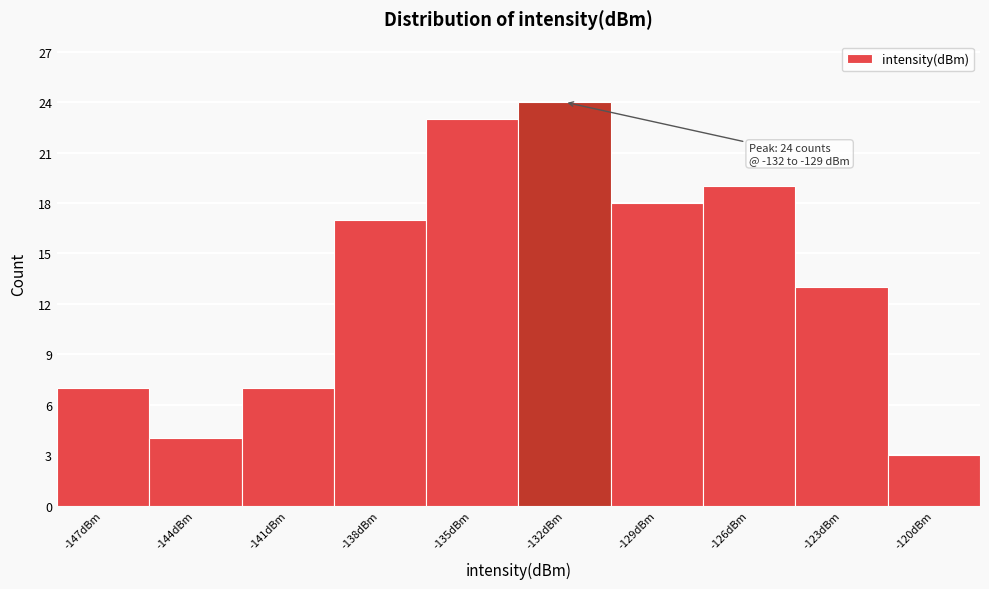

Reading right to left, transcribe all the data shown in this chart.

-120dBm=3	-123dBm=13	-126dBm=19	-129dBm=18	-132dBm=24	-135dBm=23	-138dBm=17	-141dBm=7	-144dBm=4	-147dBm=7